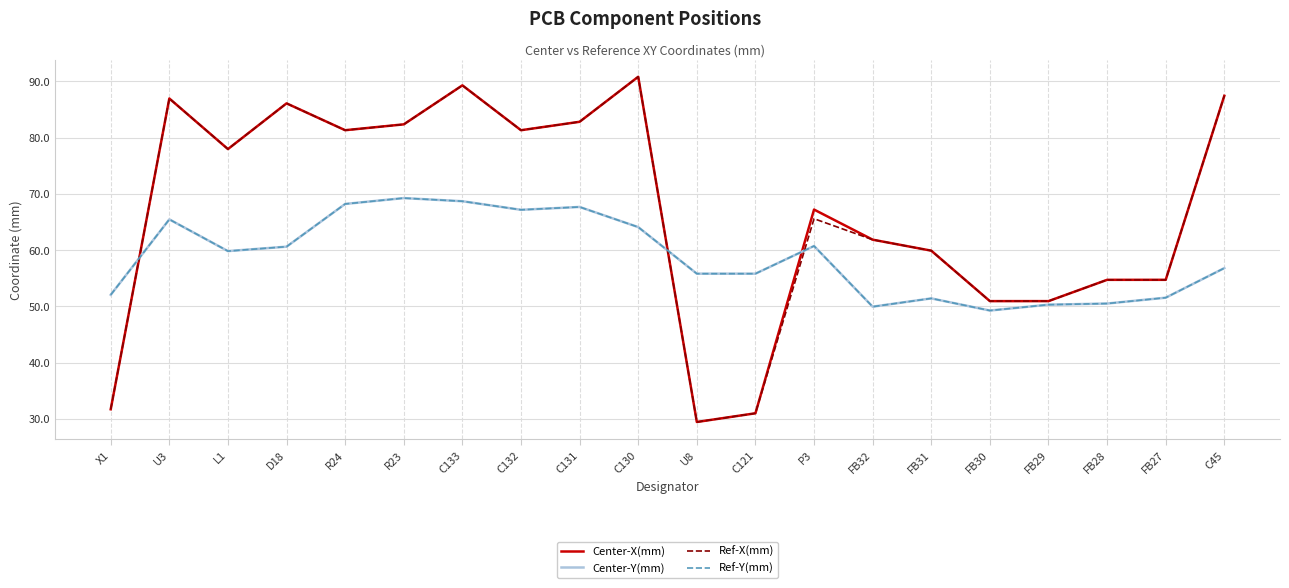

What is the spread (max minus min) of values at FB32?

11.9